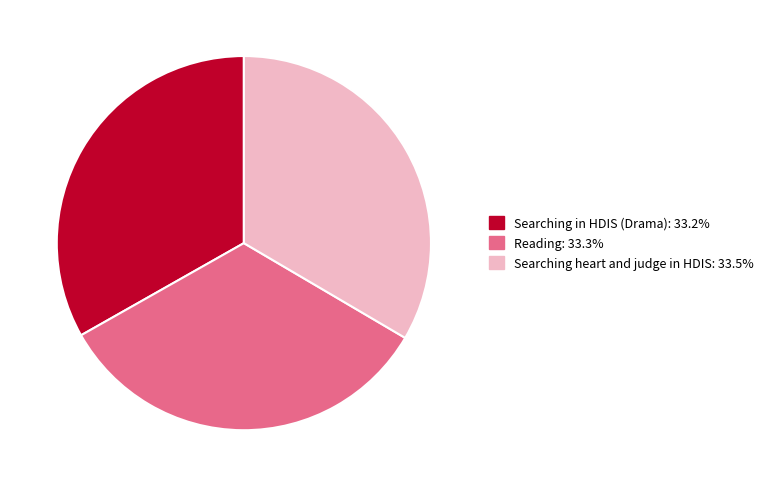

What is the ratio of the value at Searching heart and judge in HDIS to the value at Searching in HDIS (Drama)?

1.0